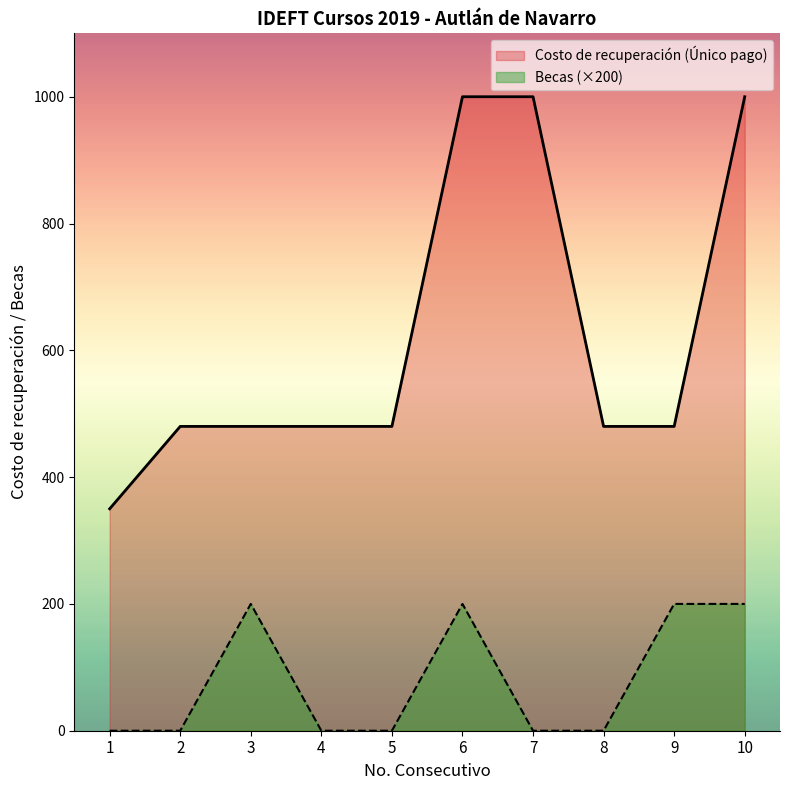

How many lines are shown in the chart?

2